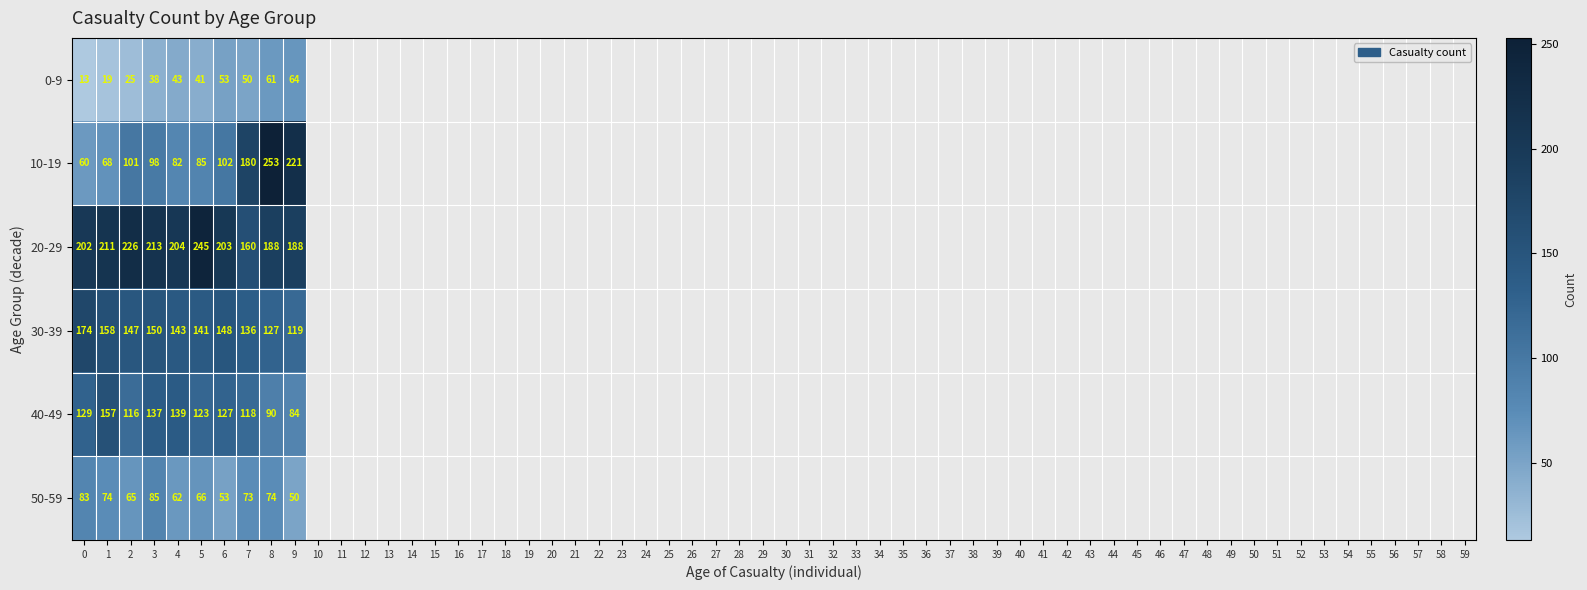

What is the approximate value of 30-39 at 9?

119